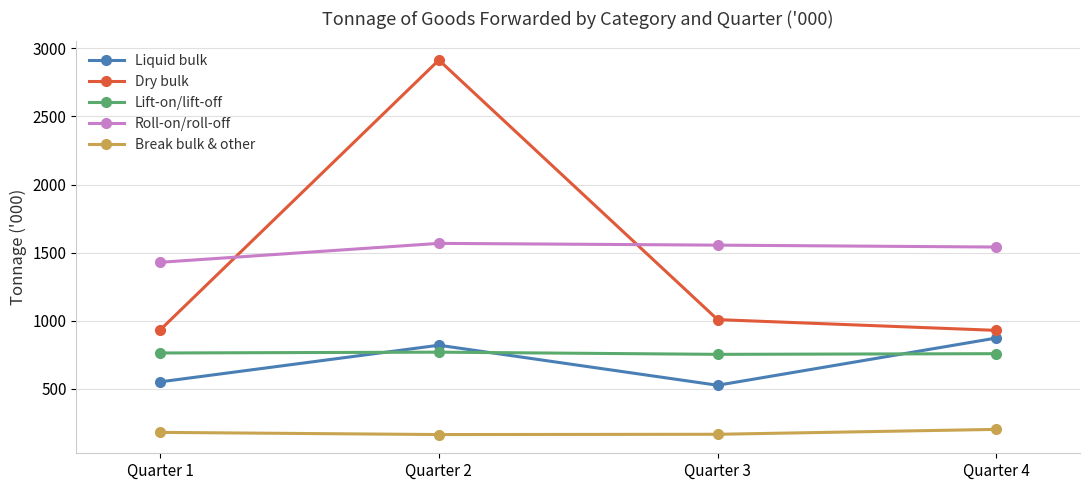

What is the minimum value for Dry bulk?

929